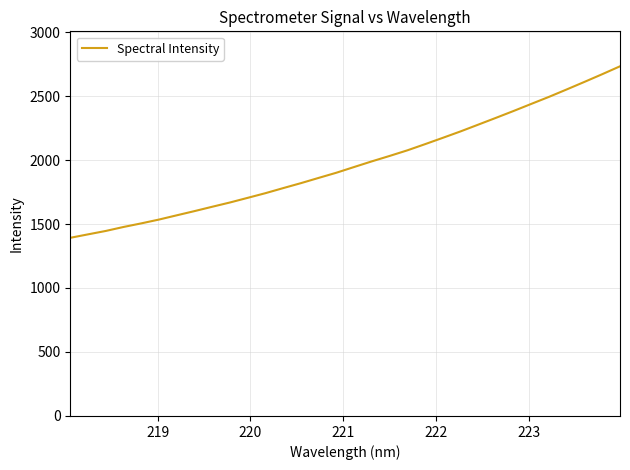

What is the greatest value displayed?

2732.3